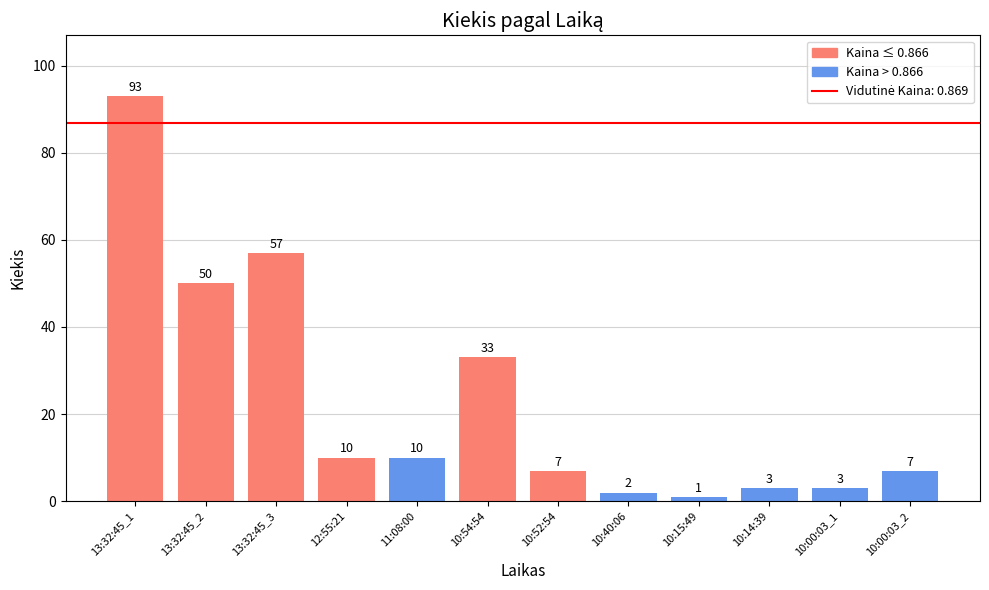

At which label is the value closest to 47?

13:32:45_2